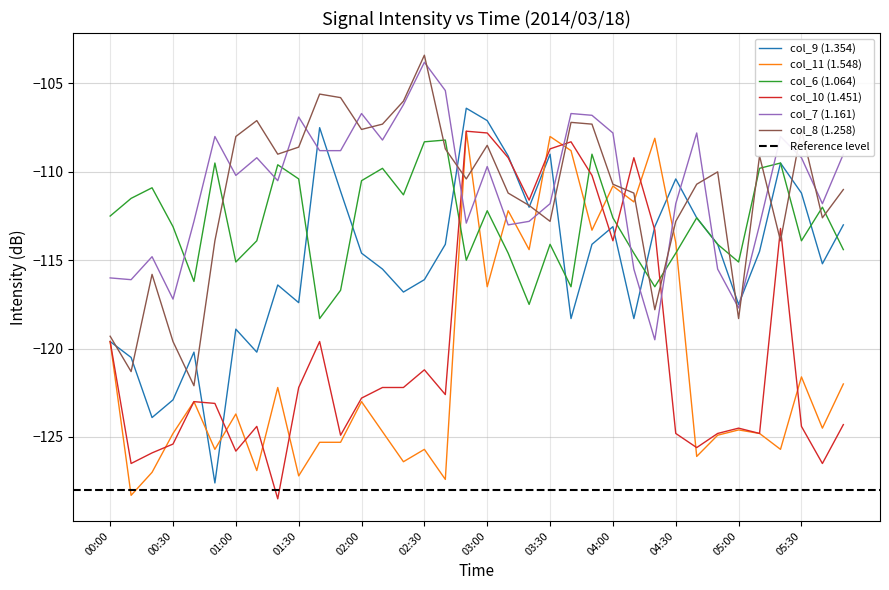

Reading right to left, list all the values displayed in this chart.

col_9 (1.354): 05:50=-113.0	05:40=-115.2	05:30=-111.2	05:20=-109.5	05:10=-114.5	05:00=-117.5	04:50=-114.1	04:40=-112.6	04:30=-110.4	04:20=-113.1	04:10=-118.3	04:00=-113.1	03:50=-114.1	03:40=-118.3	03:30=-109.0	03:20=-112.0	03:10=-109.1	03:00=-107.1	02:50=-106.4	02:40=-114.1	02:30=-116.1	02:20=-116.8	02:10=-115.5	02:00=-114.6	01:50=-111.1	01:40=-107.5	01:30=-117.4	01:20=-116.4	01:10=-120.2	01:00=-118.9	00:50=-127.6	00:40=-120.2	00:30=-122.9	00:20=-123.9	00:10=-120.5	00:00=-119.6
col_11 (1.548): 05:50=-122.0	05:40=-124.5	05:30=-121.6	05:20=-125.7	05:10=-124.8	05:00=-124.6	04:50=-124.9	04:40=-126.1	04:30=-114.0	04:20=-108.1	04:10=-111.7	04:00=-110.8	03:50=-113.3	03:40=-108.8	03:30=-108.0	03:20=-114.4	03:10=-112.2	03:00=-116.5	02:50=-107.7	02:40=-127.4	02:30=-125.7	02:20=-126.4	02:10=-124.7	02:00=-123.0	01:50=-125.3	01:40=-125.3	01:30=-127.2	01:20=-122.2	01:10=-126.9	01:00=-123.7	00:50=-125.7	00:40=-123.0	00:30=-124.8	00:20=-127.0	00:10=-128.3	00:00=-119.6
col_6 (1.064): 05:50=-114.4	05:40=-112.0	05:30=-113.9	05:20=-109.5	05:10=-109.8	05:00=-115.1	04:50=-114.1	04:40=-112.6	04:30=-114.6	04:20=-116.5	04:10=-114.6	04:00=-112.6	03:50=-109.0	03:40=-116.5	03:30=-114.1	03:20=-117.5	03:10=-114.6	03:00=-112.2	02:50=-115.0	02:40=-108.2	02:30=-108.3	02:20=-111.3	02:10=-109.8	02:00=-110.5	01:50=-116.7	01:40=-118.3	01:30=-110.4	01:20=-109.6	01:10=-113.9	01:00=-115.1	00:50=-109.5	00:40=-116.2	00:30=-113.1	00:20=-110.9	00:10=-111.5	00:00=-112.5
col_10 (1.451): 05:50=-124.3	05:40=-126.5	05:30=-124.4	05:20=-113.2	05:10=-124.8	05:00=-124.5	04:50=-124.8	04:40=-125.6	04:30=-124.8	04:20=-113.3	04:10=-109.2	04:00=-113.9	03:50=-110.2	03:40=-108.3	03:30=-108.7	03:20=-111.6	03:10=-109.2	03:00=-107.8	02:50=-107.7	02:40=-122.6	02:30=-121.2	02:20=-122.2	02:10=-122.2	02:00=-122.8	01:50=-124.9	01:40=-119.6	01:30=-122.2	01:20=-128.5	01:10=-124.4	01:00=-125.8	00:50=-123.1	00:40=-123.0	00:30=-125.4	00:20=-125.9	00:10=-126.5	00:00=-119.6
col_7 (1.161): 05:50=-109.0	05:40=-111.8	05:30=-109.2	05:20=-108.0	05:10=-113.0	05:00=-117.7	04:50=-115.5	04:40=-107.8	04:30=-111.8	04:20=-119.5	04:10=-115.5	04:00=-107.8	03:50=-106.8	03:40=-106.7	03:30=-111.8	03:20=-112.8	03:10=-113.0	03:00=-109.7	02:50=-112.9	02:40=-105.4	02:30=-103.8	02:20=-106.2	02:10=-108.2	02:00=-106.7	01:50=-108.8	01:40=-108.8	01:30=-106.9	01:20=-110.5	01:10=-109.2	01:00=-110.2	00:50=-108.0	00:40=-112.8	00:30=-117.2	00:20=-114.8	00:10=-116.1	00:00=-116.0
col_8 (1.258): 05:50=-111.0	05:40=-112.6	05:30=-107.6	05:20=-113.9	05:10=-109.1	05:00=-118.3	04:50=-110.0	04:40=-110.7	04:30=-112.8	04:20=-117.8	04:10=-111.2	04:00=-110.7	03:50=-107.3	03:40=-107.2	03:30=-112.8	03:20=-111.9	03:10=-111.2	03:00=-108.5	02:50=-110.4	02:40=-108.7	02:30=-103.4	02:20=-106.0	02:10=-107.3	02:00=-107.6	01:50=-105.8	01:40=-105.6	01:30=-108.6	01:20=-109.0	01:10=-107.1	01:00=-108.0	00:50=-113.9	00:40=-122.1	00:30=-119.6	00:20=-115.8	00:10=-121.3	00:00=-119.3